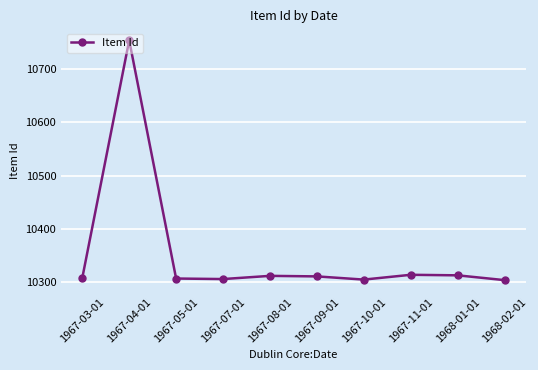

What value does the data have at 1968-02-01, to the nearest 10?

10300